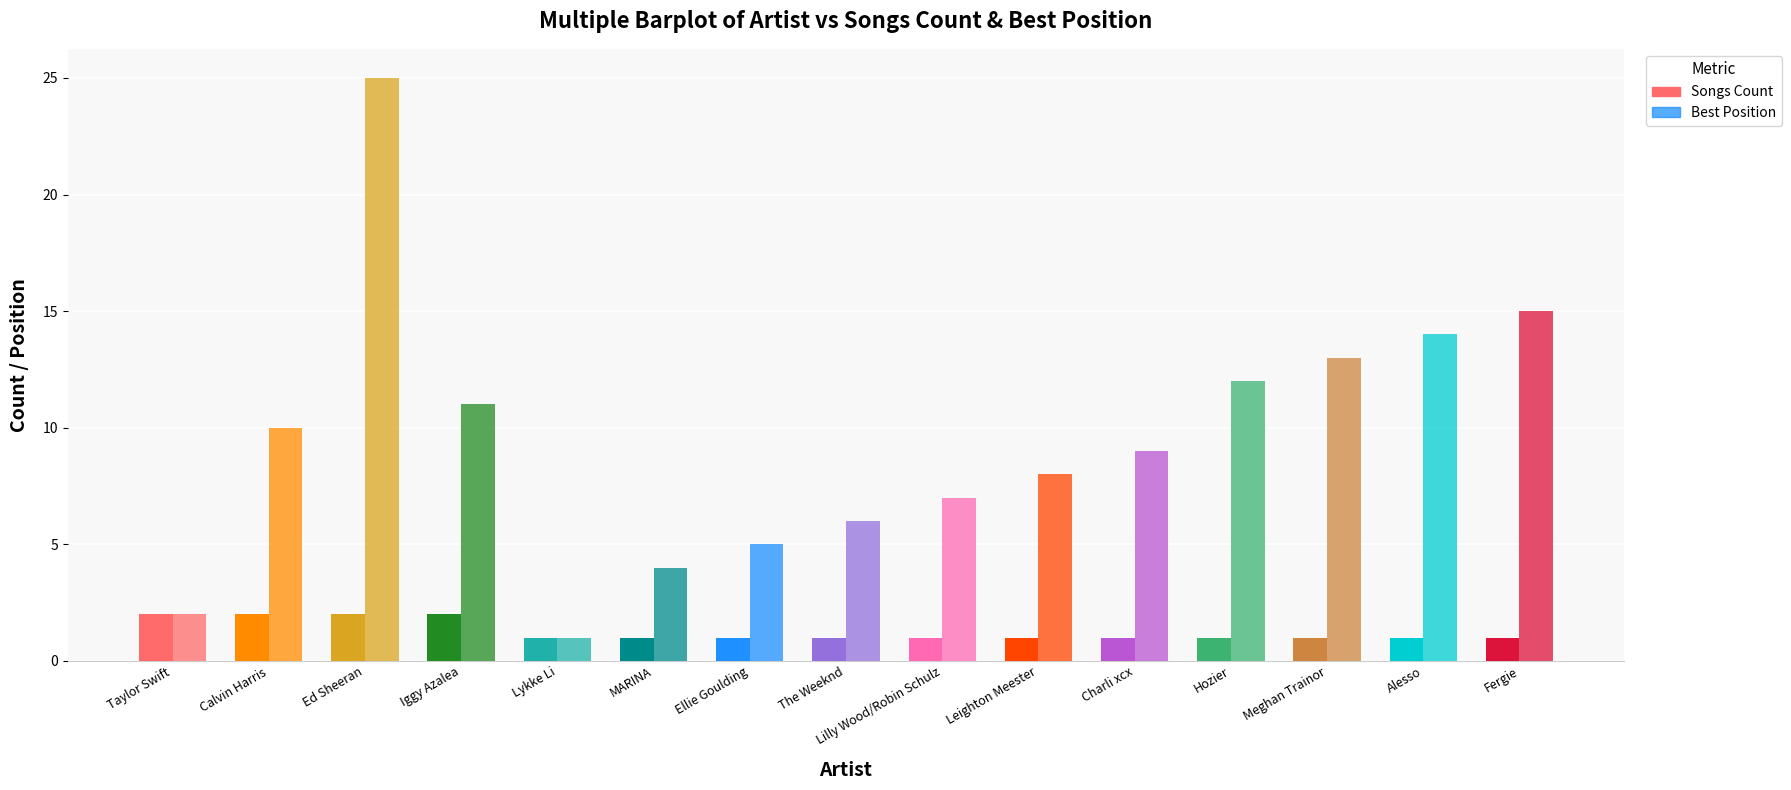

Which series has the largest range (max minus min)?

Best Position